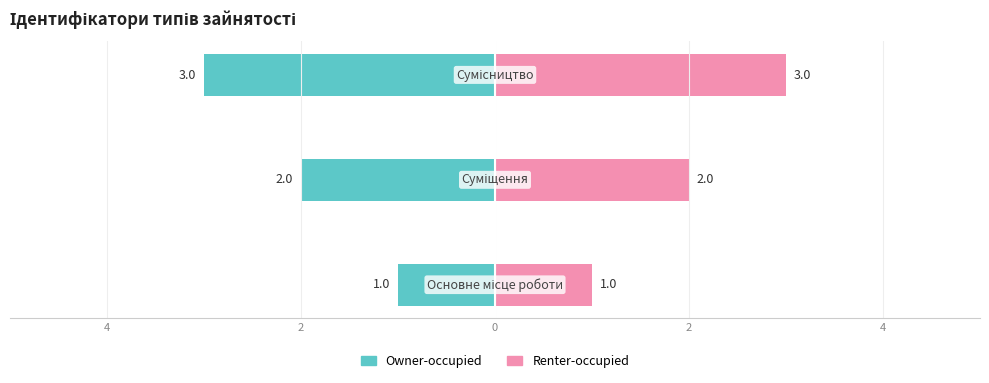

Count the Renter-occupied values in the range 1 to 3.

3